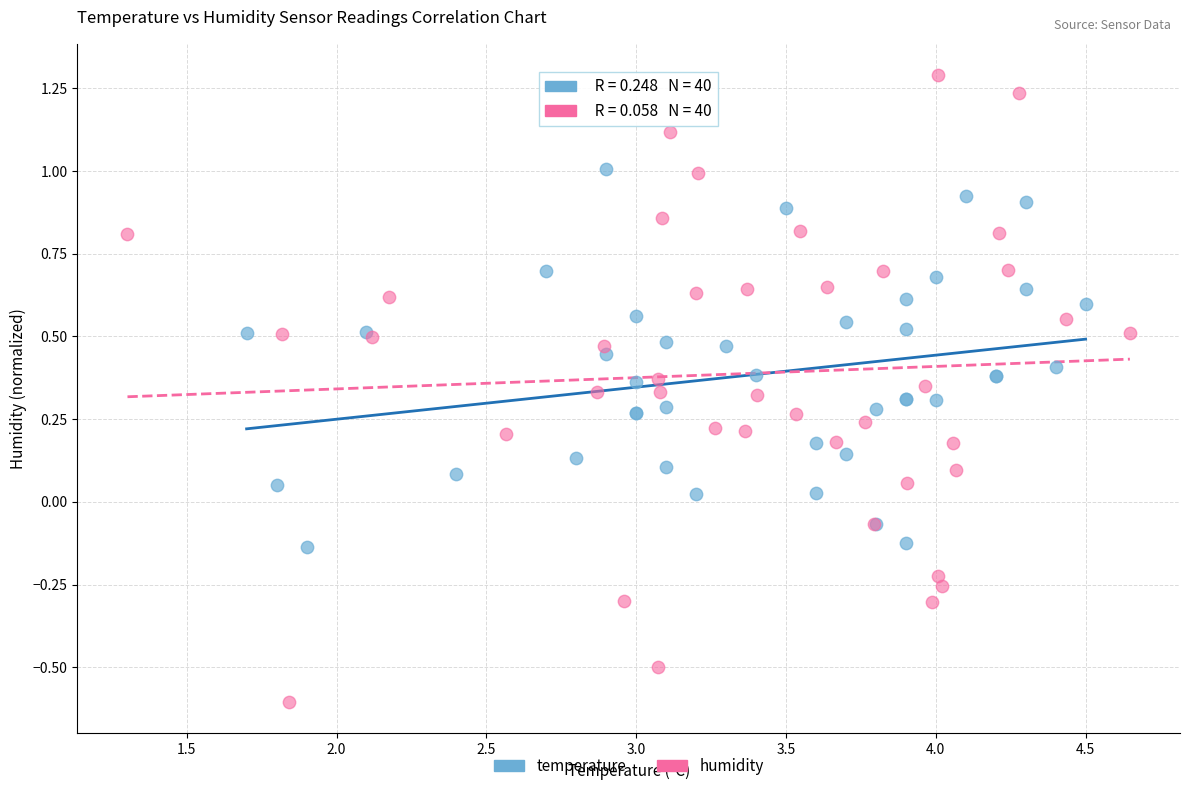

Which series has the widest spread of Y values?

humidity